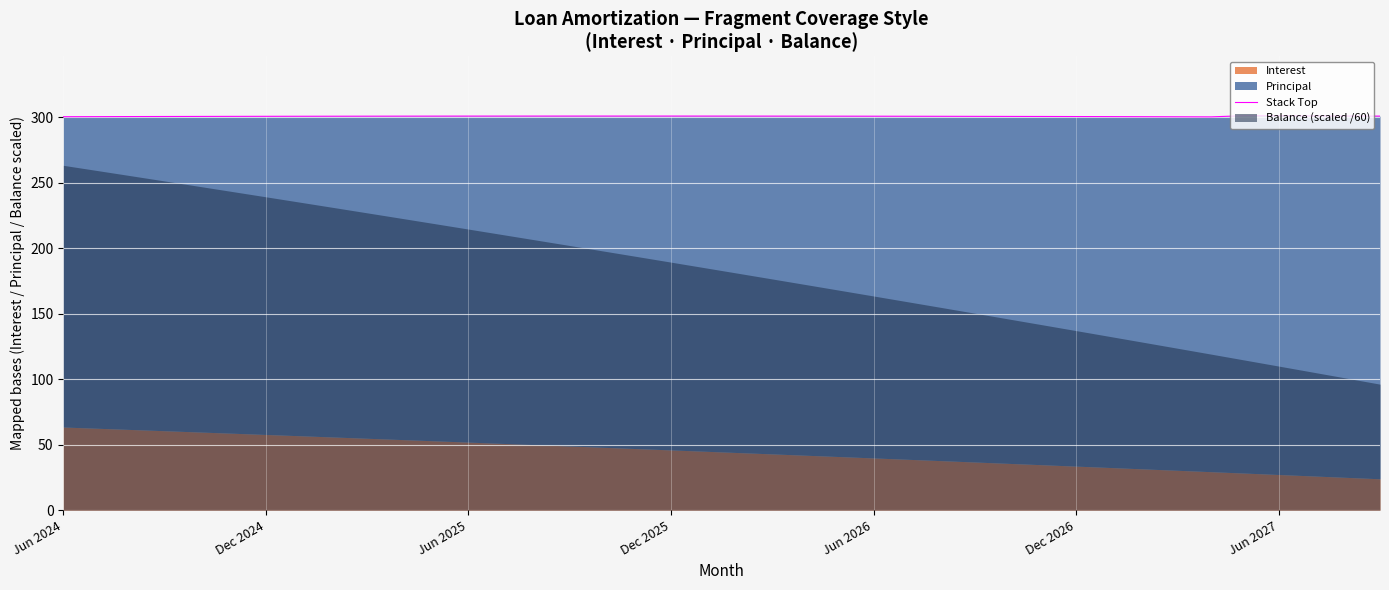

What is the change in value from Dec 2026 to 16?

+0.2